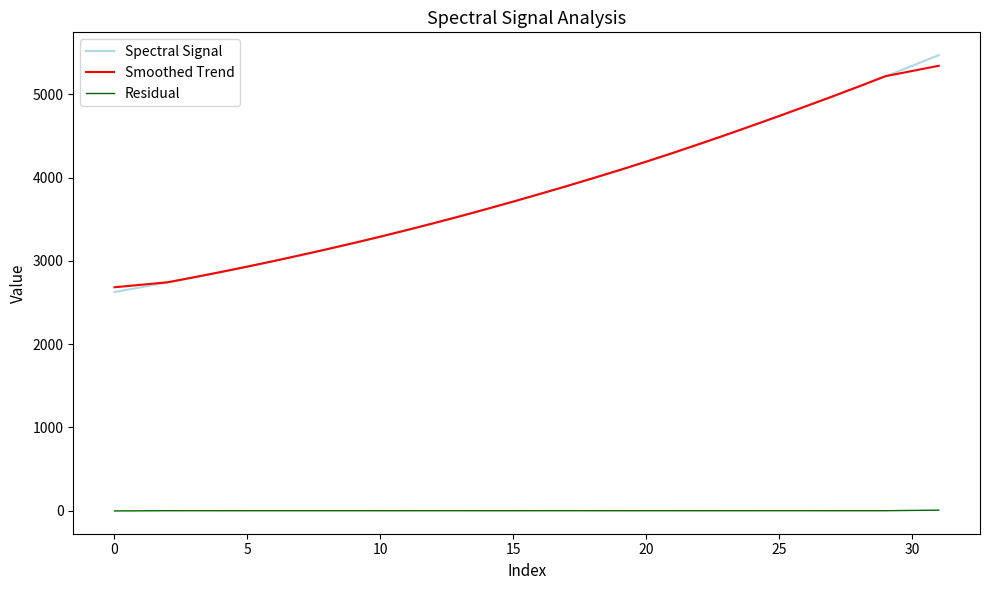

True or false: Smoothed Trend has more than 1 interior local peaks.

False